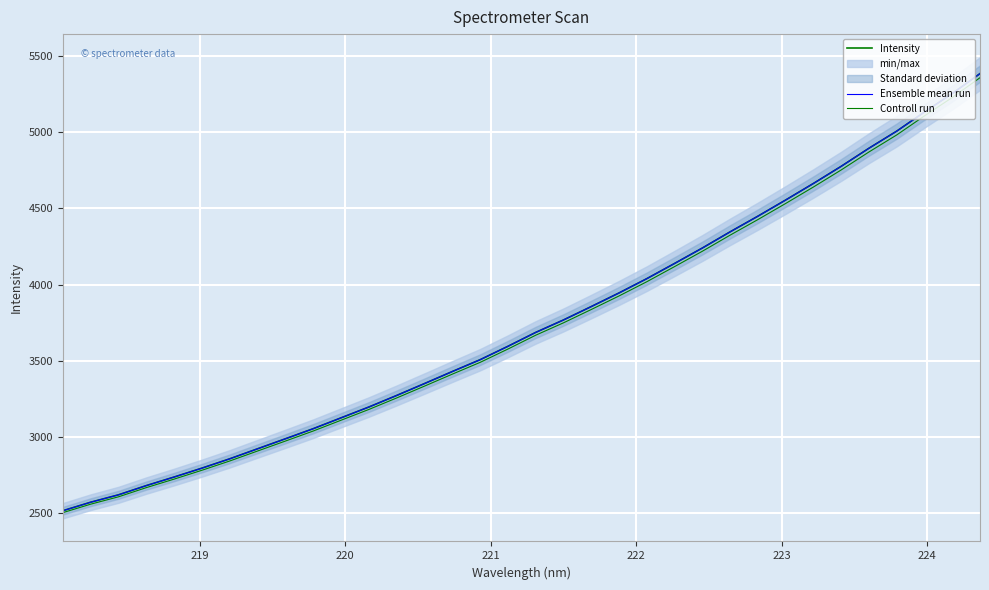

Reading left to right, what are all the values shown in this chart?

Intensity: 2518.0	2573.8	2622.3	2682.8	2738.8	2797.2	2858.3	2923.9	2989.4	3055.6	3126.6	3197.5	3273.2	3351.1	3429.9	3507.4	3595.1	3686.2	3767.8	3855.6	3944.9	4038.6	4138.2	4239.2	4345.3	4447.8	4553.9	4662.3	4774.6	4893.1	5005.1	5130.6	5251.6	5382.0
Ensemble mean run: 2518.0	2573.8	2622.3	2682.8	2738.8	2797.2	2858.3	2923.9	2989.4	3055.6	3126.6	3197.5	3273.2	3351.1	3429.9	3507.4	3595.1	3686.2	3767.8	3855.6	3944.9	4038.6	4138.2	4239.2	4345.3	4447.8	4553.9	4662.3	4774.6	4893.1	5005.1	5130.6	5251.6	5382.0
Controll run: 2505.4	2560.9	2609.2	2669.4	2725.2	2783.2	2844.0	2909.3	2974.5	3040.3	3110.9	3181.5	3256.9	3334.4	3412.8	3489.8	3577.1	3667.8	3749.0	3836.3	3925.1	4018.4	4117.5	4218.1	4323.6	4425.6	4531.1	4639.0	4750.8	4868.6	4980.1	5105.0	5225.3	5355.1